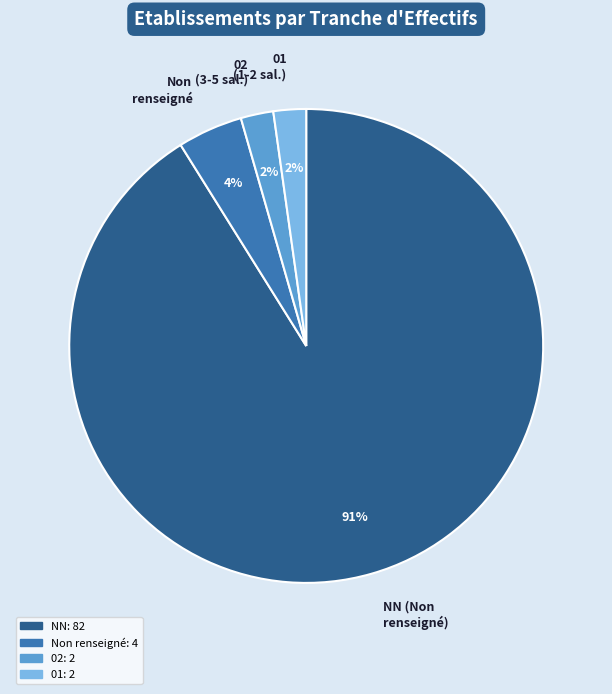

Do 01 (1-2 sal.) and Non renseigné together represent more than half of the pie?

No